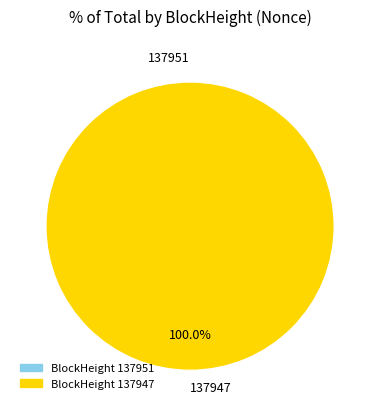

Which category has the biggest portion of the pie?

137947